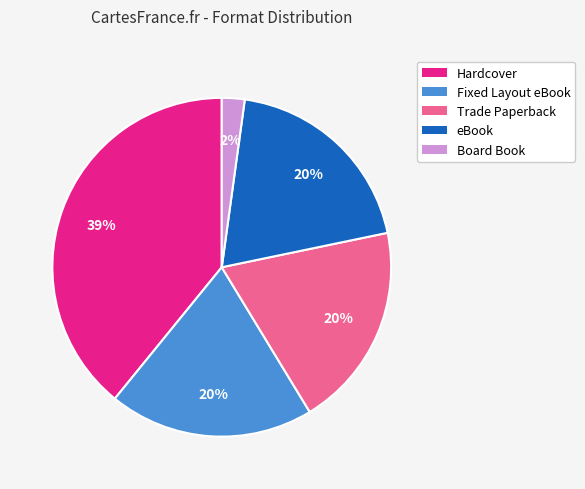

Is the sum of Trade Paperback and eBook greater than half?

No